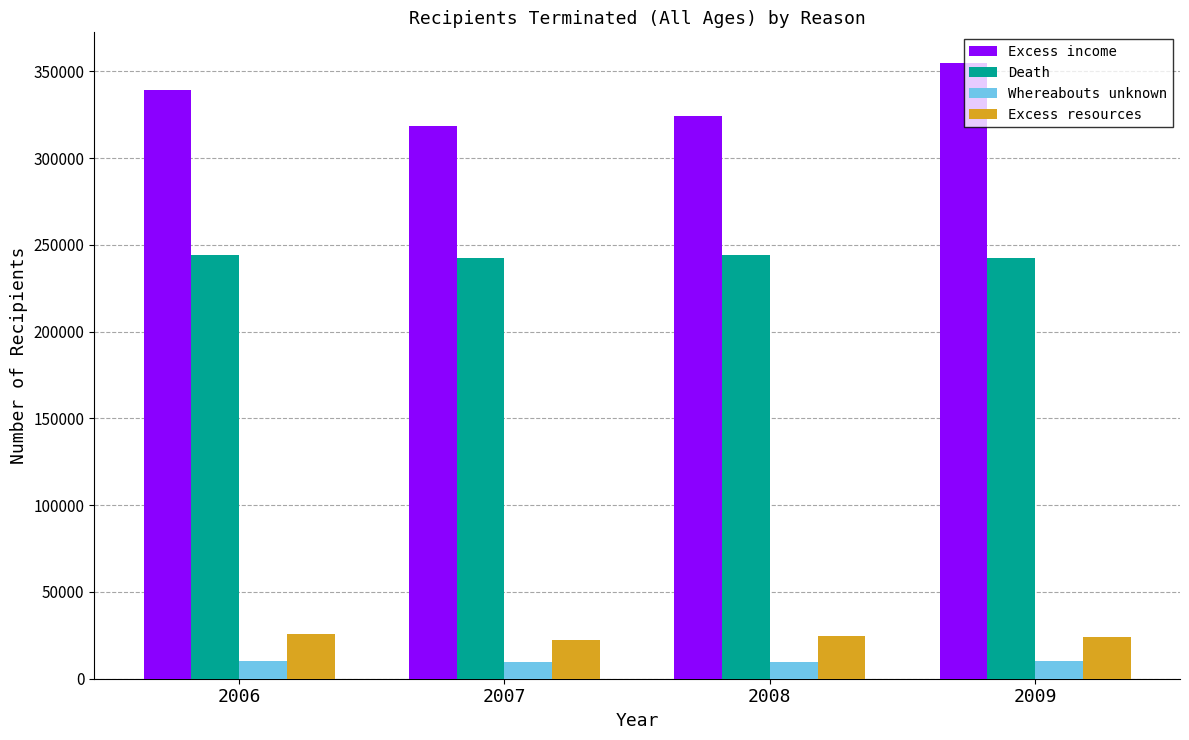

Which label corresponds to the largest value in the chart?

2009